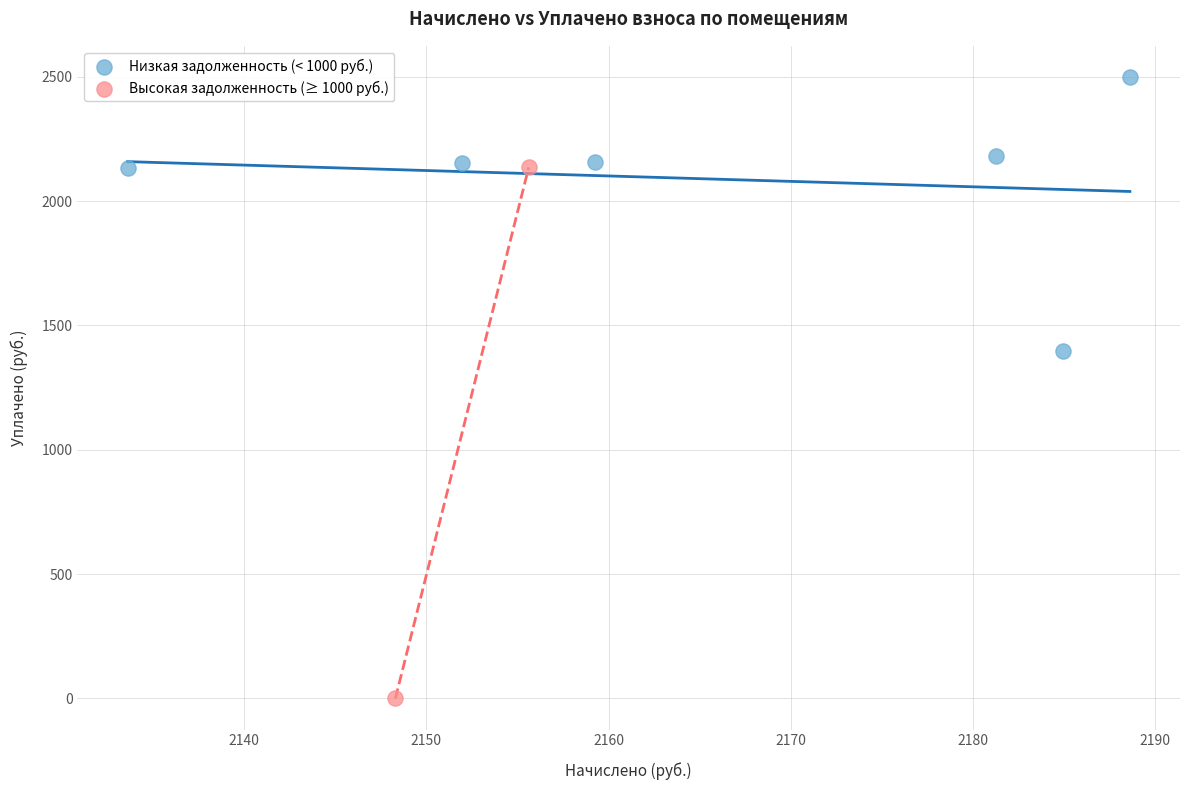

Which series has the largest Y range (max minus min)?

Высокая задолженность (≥ 1000 руб.)